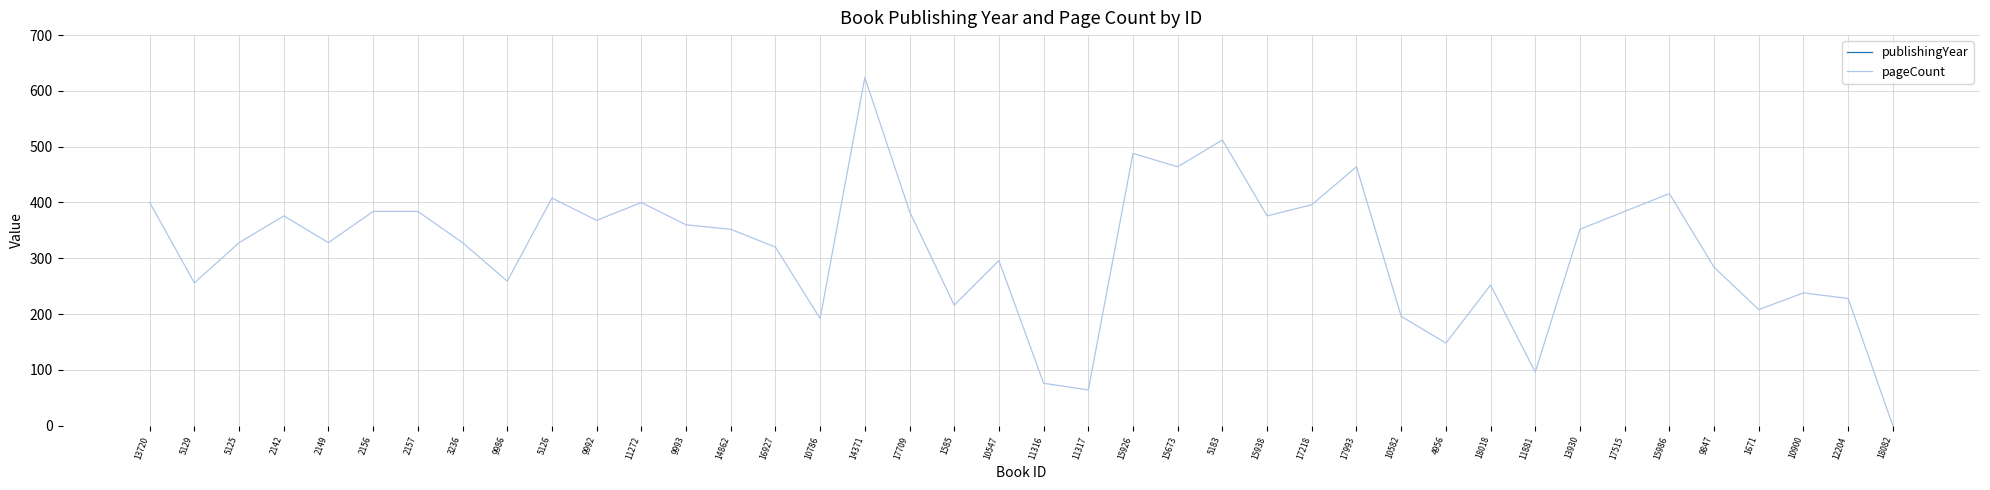

Is the value of pageCount at 16927 greater than the value of publishingYear at 14862?

No